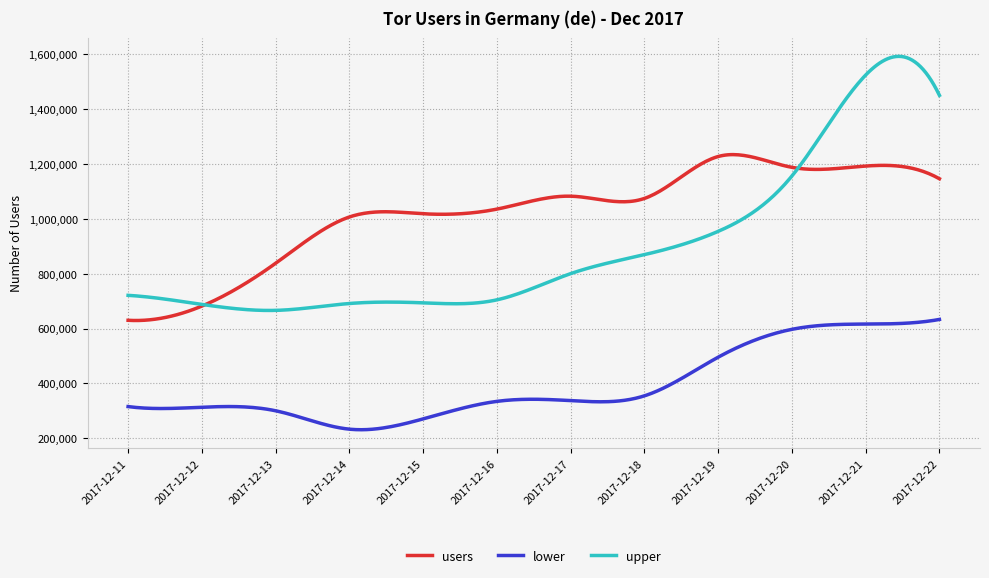

True or false: lower and users intersect in this chart.

False